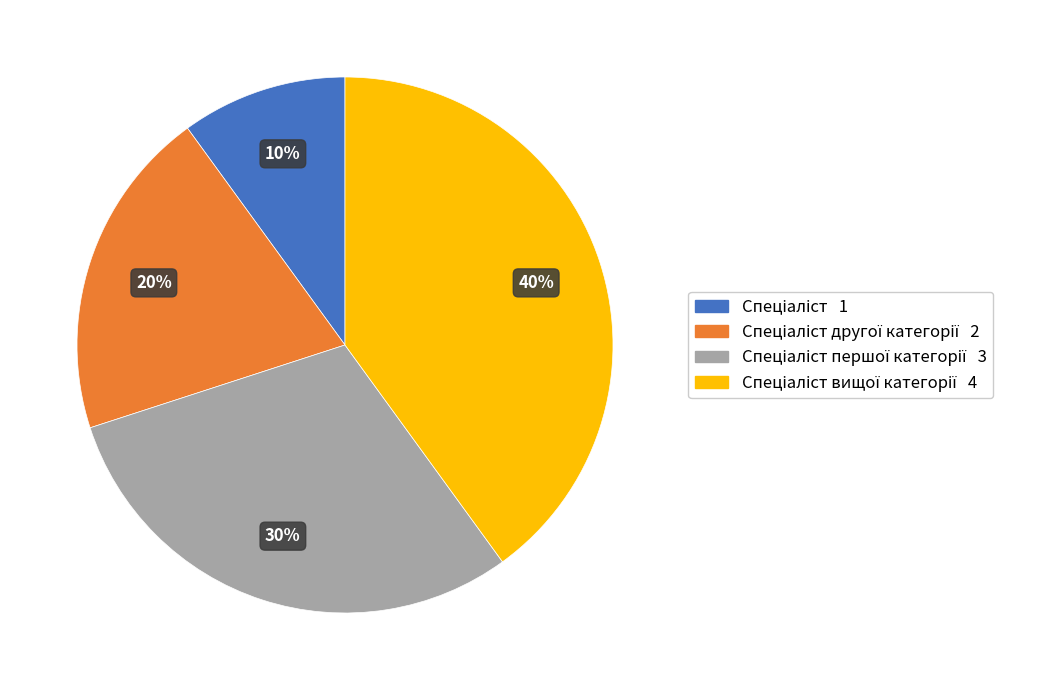

How many slices are in this pie chart?

4